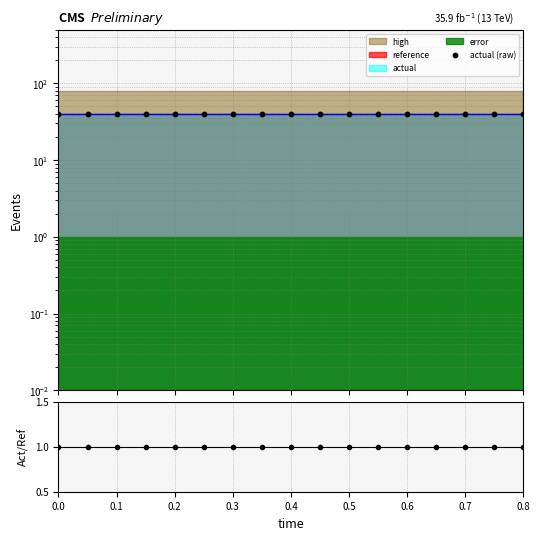

Is the value of actual/reference at 11 greater than the value of actual (raw) at 0.7?

No